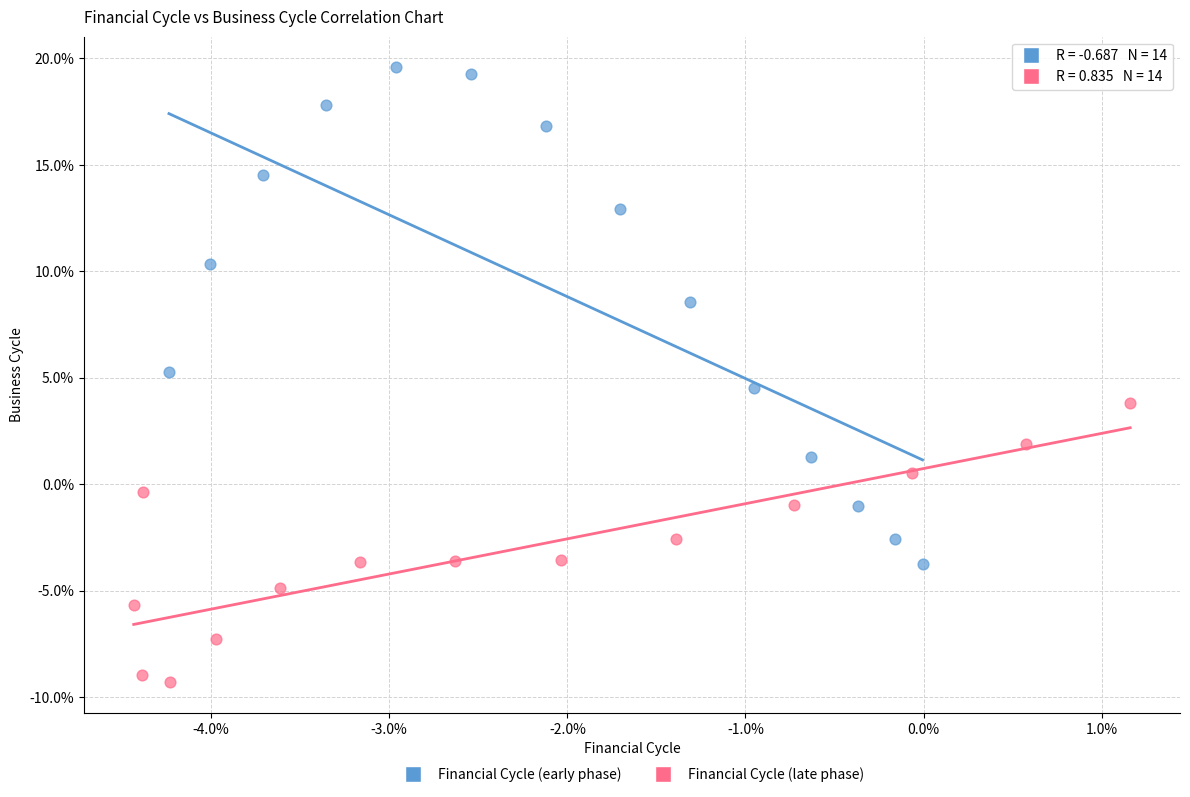

What are all the series names shown in the legend?

Financial Cycle (early phase), Financial Cycle (late phase)